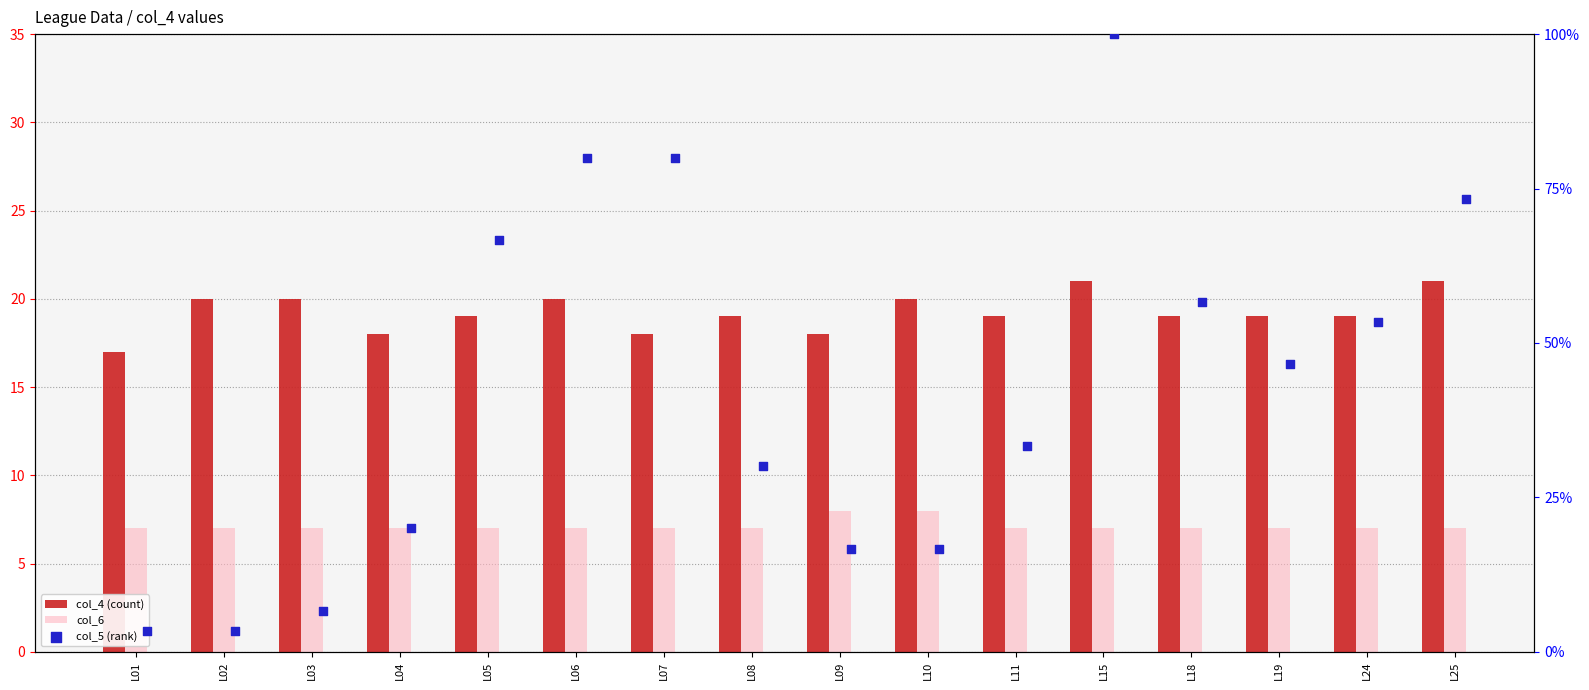

What is the total value across all series at L11?

59.3